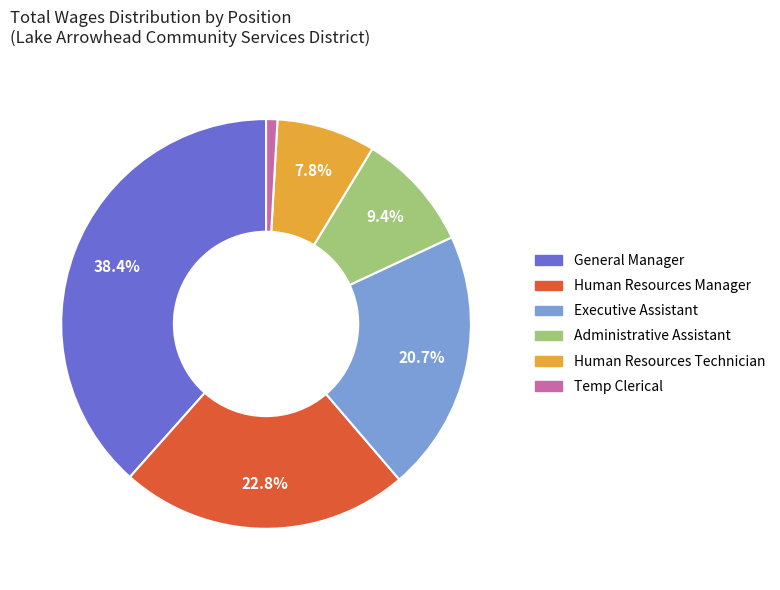

Which slice is the smallest?

Temp Clerical